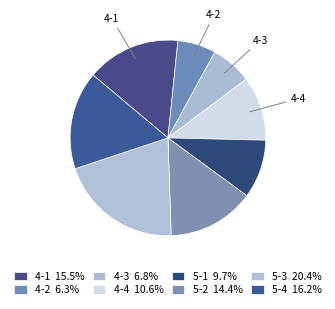

How many segments does this pie chart have?

8